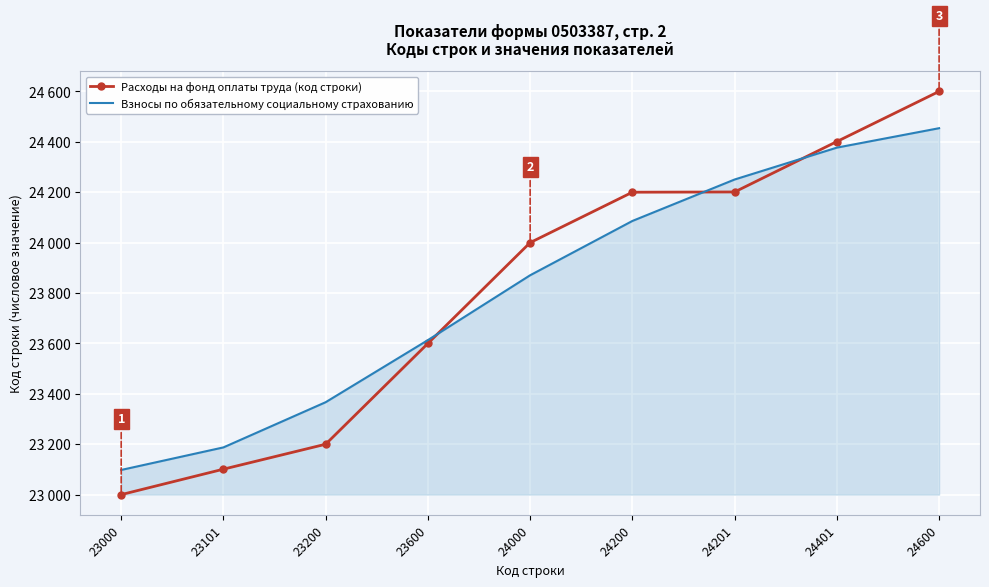

What are all the series names shown in the legend?

Расходы на фонд оплаты труда (код строки), Взносы по обязательному социальному страхованию